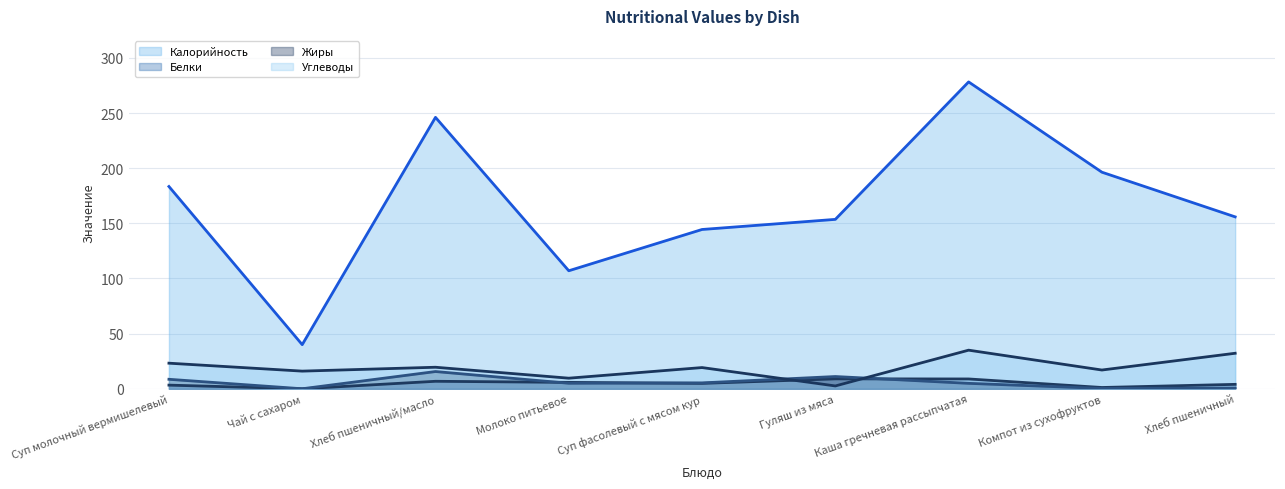

What is the sum of the Углеводы (линия) values at Чай с сахаром and Каша гречневая рассыпчатая?

51.0